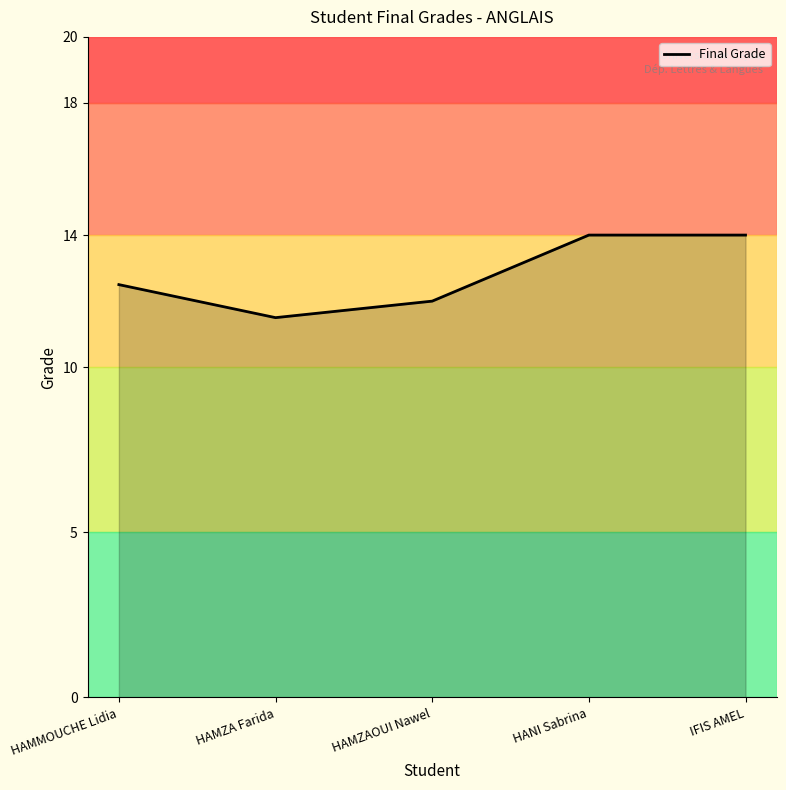

What is the greatest value displayed?

14.0